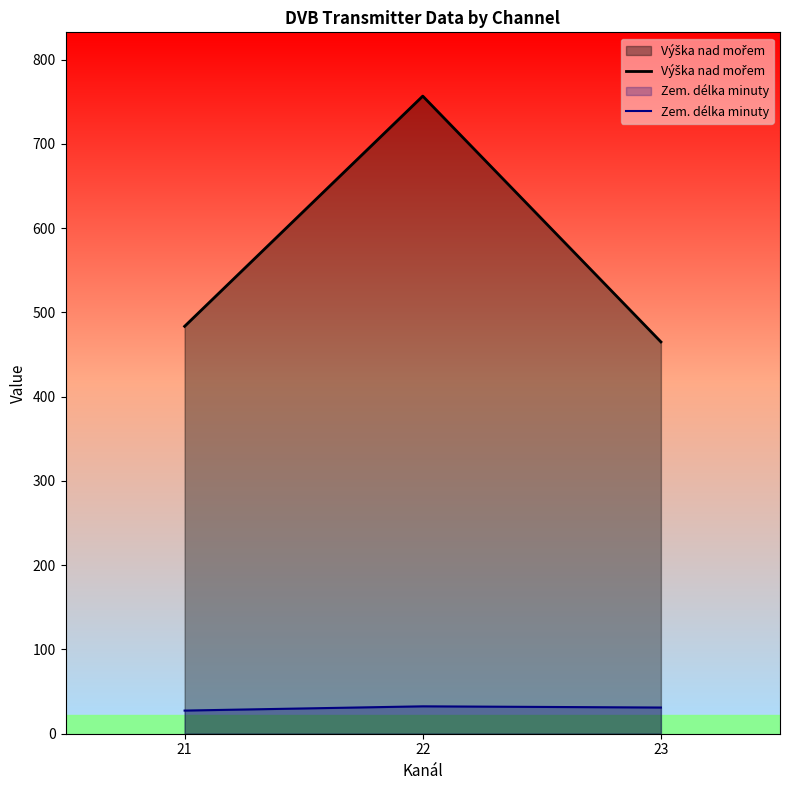

Which series has the largest total across all categories?

Výška nad mořem